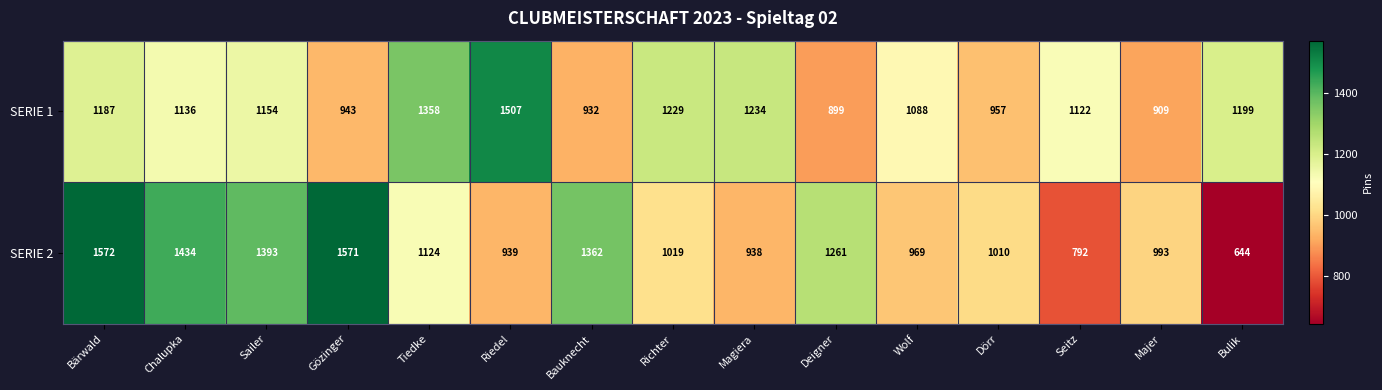

What is the sum of all SERIE 2 values?

17021